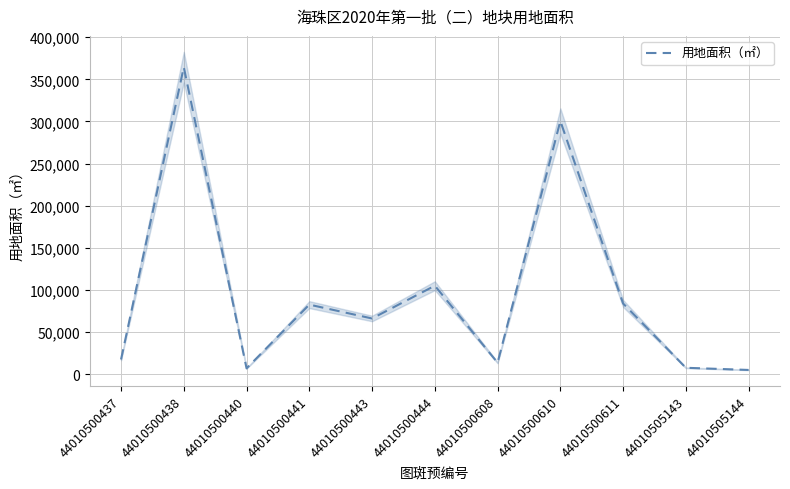

Where is the first local minimum?

44010500440